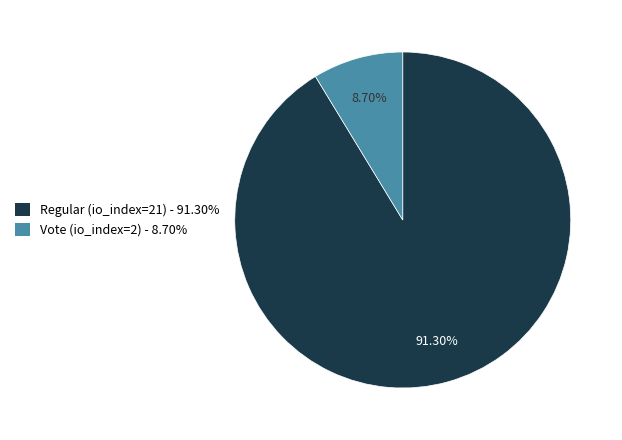

Is it true that Regular (io_index=21) is 79% of the pie?

False